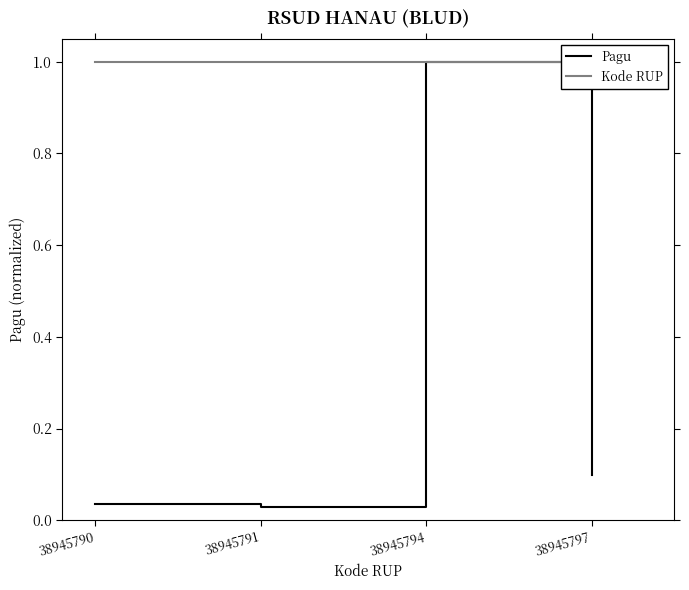

Rank the series by their average value, from lowest to highest.

Pagu, Kode RUP